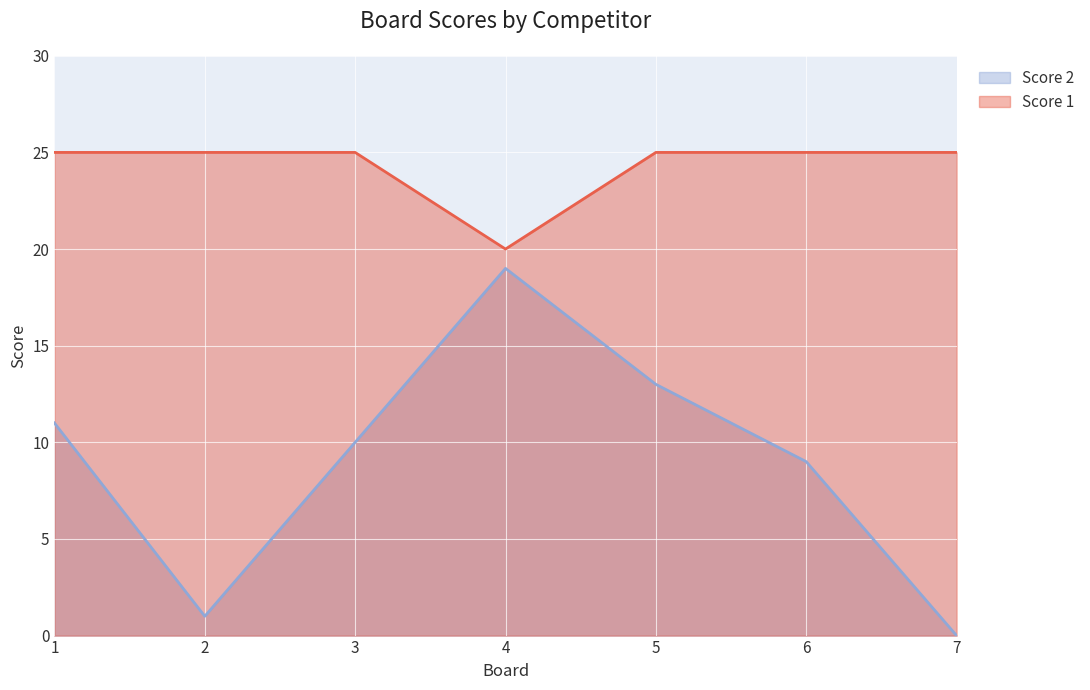

How many values in the Score 1 series are below 25?

1